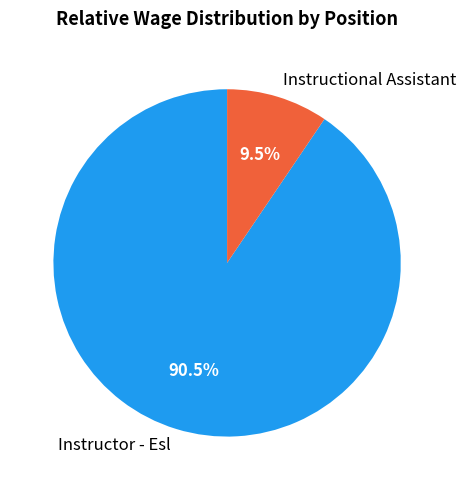

Which has a higher value, Instructor - Esl or Instructional Assistant?

Instructor - Esl